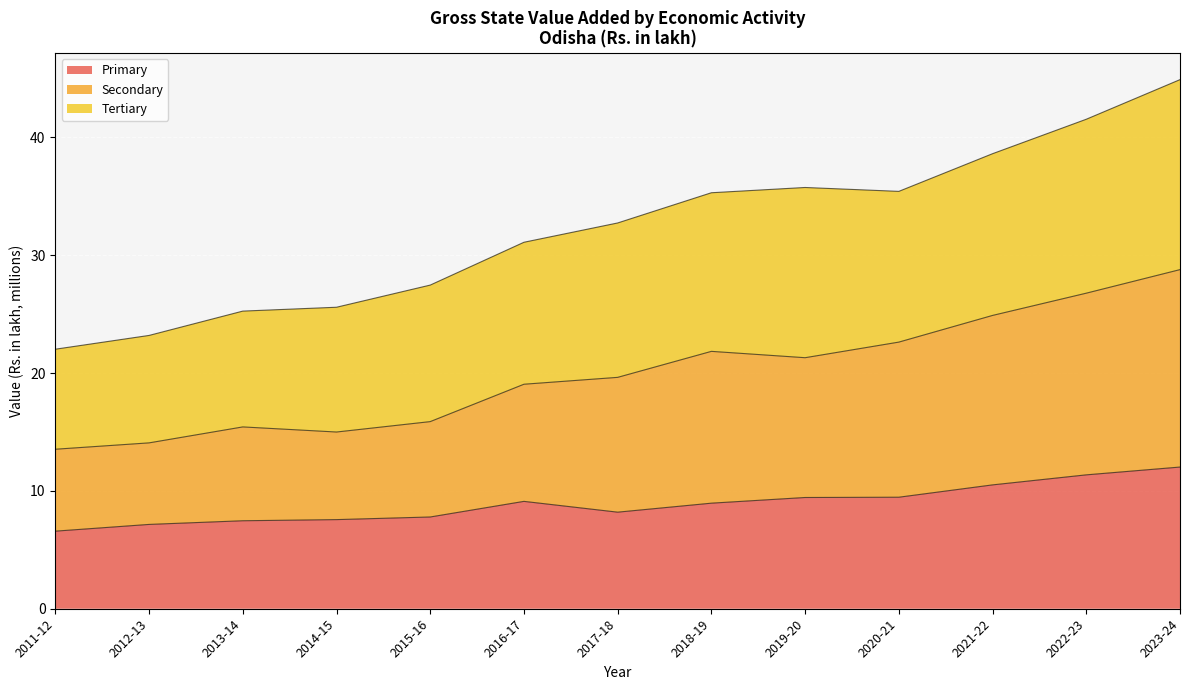

What is the value of the Primary point at the 4th from the left?

7.6